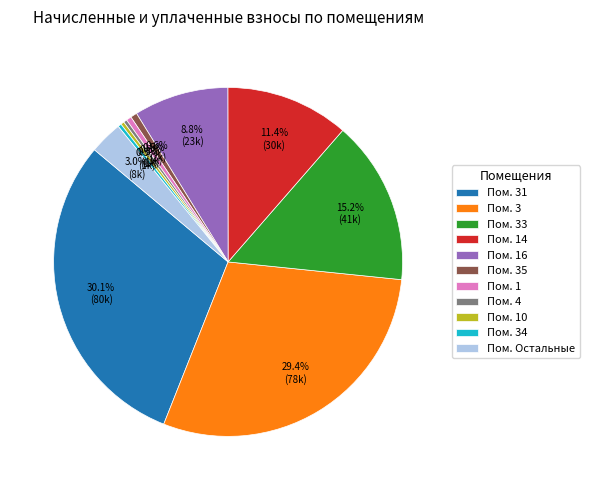

How much of the chart is everything except Пом. Остальные?

97.0%